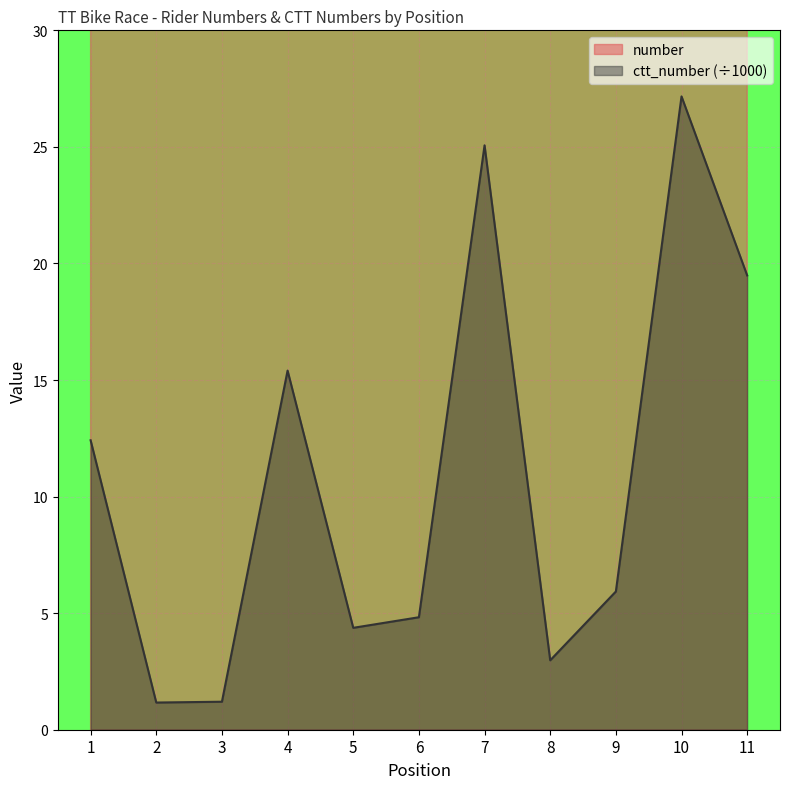

Between 2 and 6, which is larger?

2